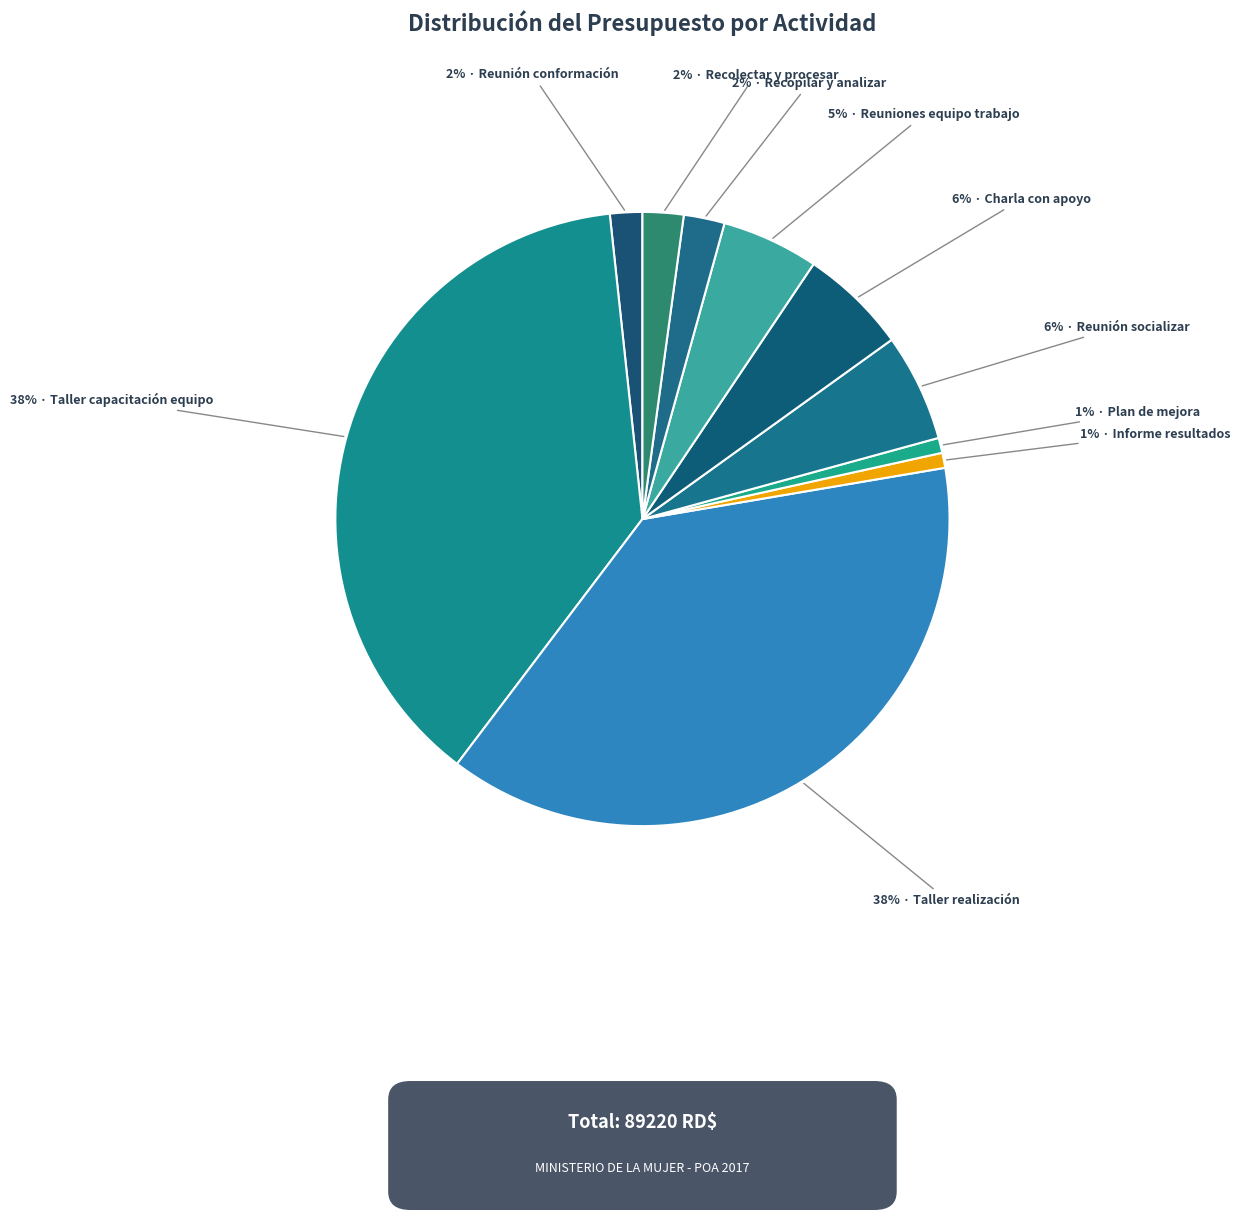

Which slice is the smallest?

Informe resultados